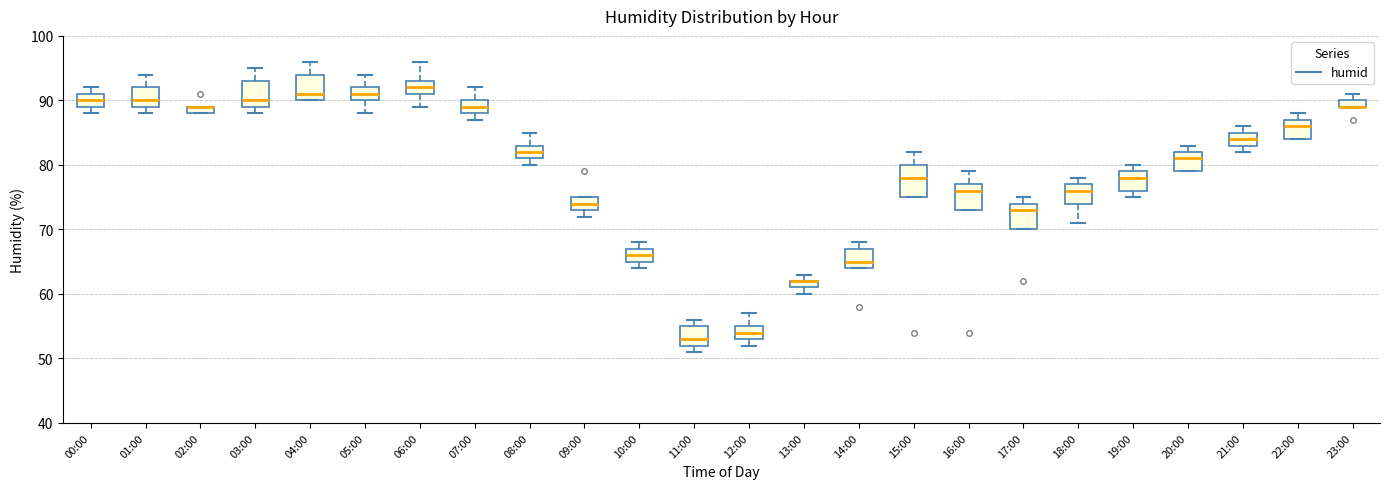

Comparing the boxes themselves (not the whiskers), which one is the tallest?

15:00